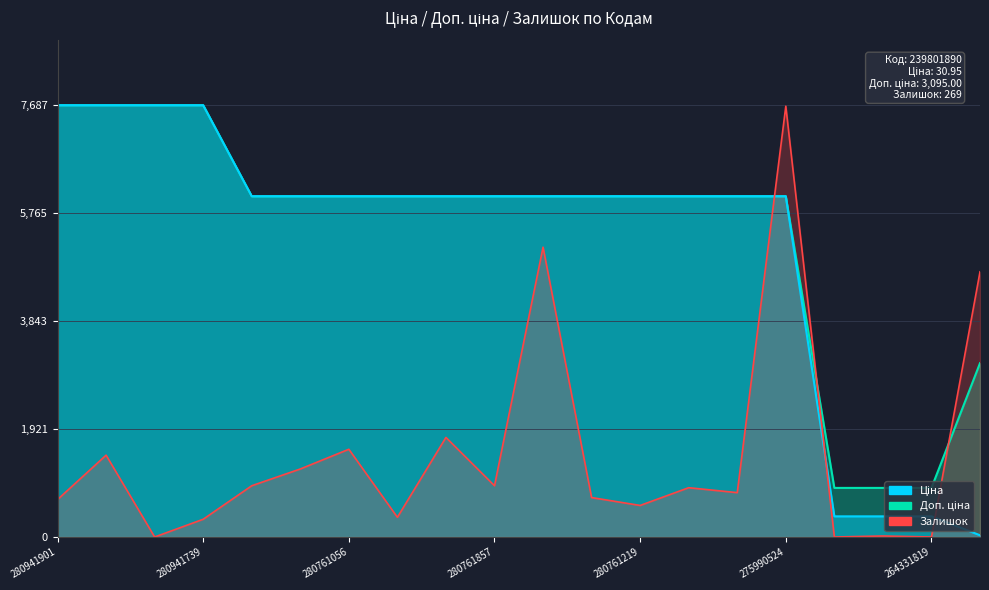

What is the difference between the Доп. ціна values at 280941856 and 280760486?

1620.7